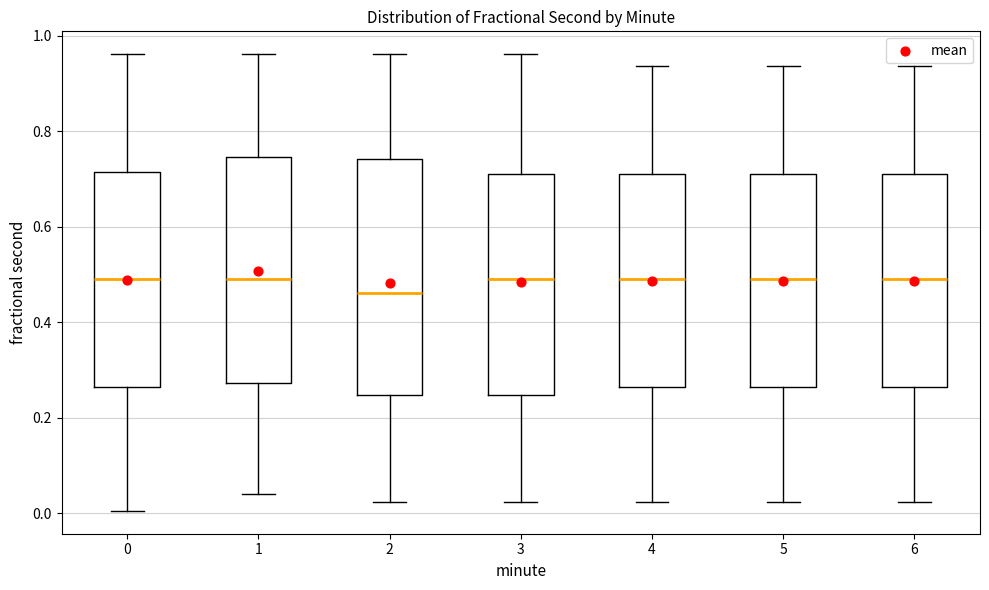

Reading left to right, read every box against the y-axis: the position of its median line, the range the box covers, and the ends of its whiskers. The values are not printed on the chart, so give them approximately, as read against the axis.

0: median 0.50, box 0.26 to 0.72, whiskers 0.00 to 0.96
1: median 0.50, box 0.28 to 0.74, whiskers 0.04 to 0.96
2: median 0.46, box 0.24 to 0.74, whiskers 0.02 to 0.96
3: median 0.50, box 0.24 to 0.72, whiskers 0.02 to 0.96
4: median 0.50, box 0.26 to 0.72, whiskers 0.02 to 0.94
5: median 0.50, box 0.26 to 0.72, whiskers 0.02 to 0.94
6: median 0.50, box 0.26 to 0.72, whiskers 0.02 to 0.94